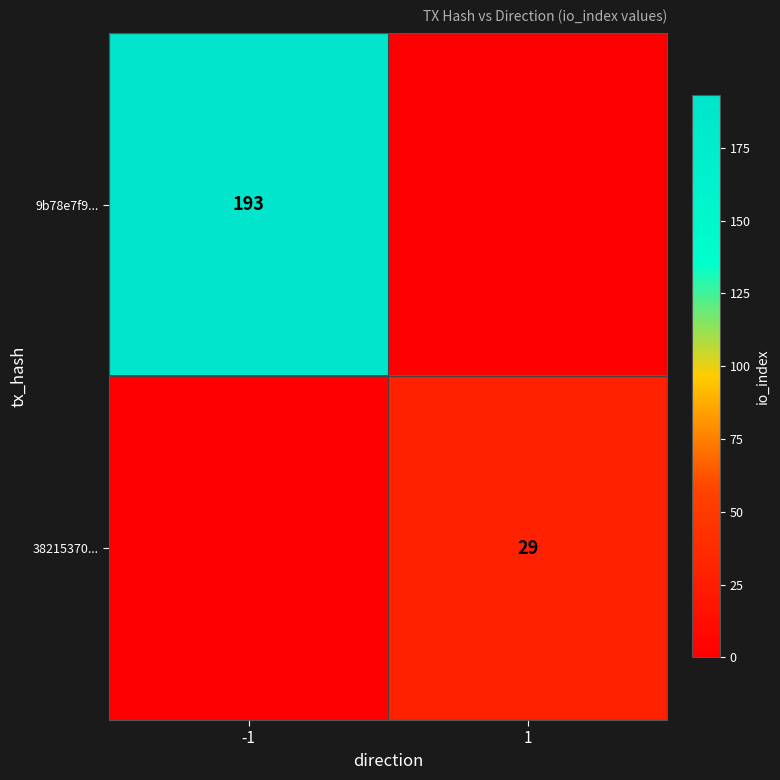

What is the difference between the highest and lowest values at -1?

193